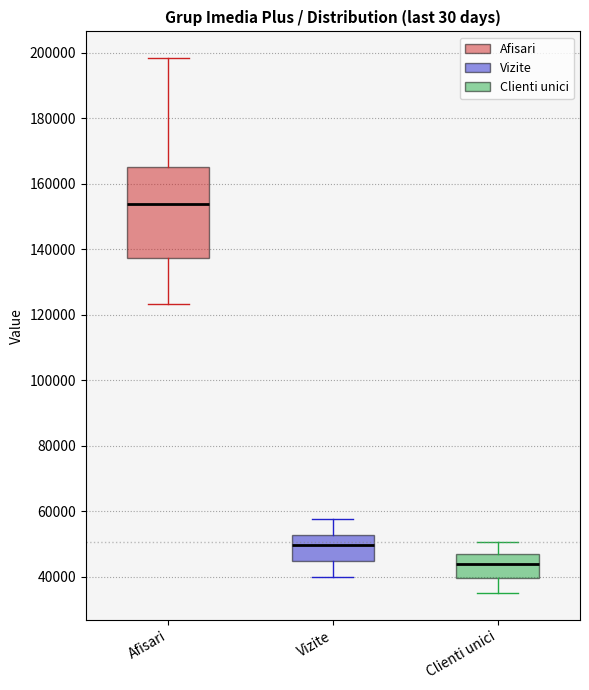

Reading left to right, transcribe this box plot: for each box, give where its median line is, the range the box spans, and where its two whiskers end, as read against the y-axis. The values are not printed on the chart, so give them approximately, as read against the axis.

Afisari: median 154000, box 138000 to 166000, whiskers 124000 to 198000
Vizite: median 50000, box 44000 to 52000, whiskers 40000 to 58000
Clienti unici: median 44000, box 40000 to 46000, whiskers 34000 to 50000